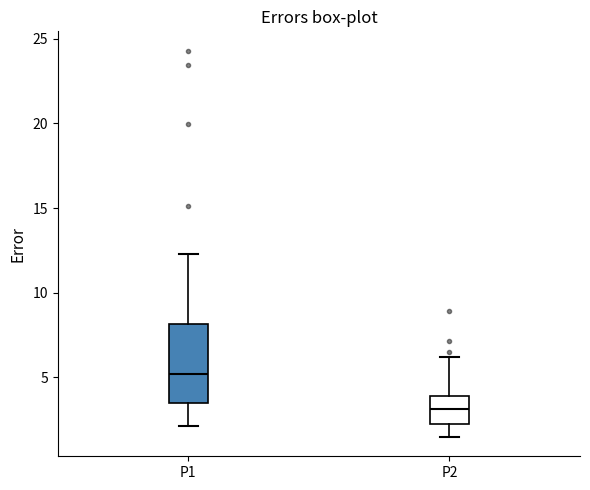

Which box's median line is the lowest?

P2